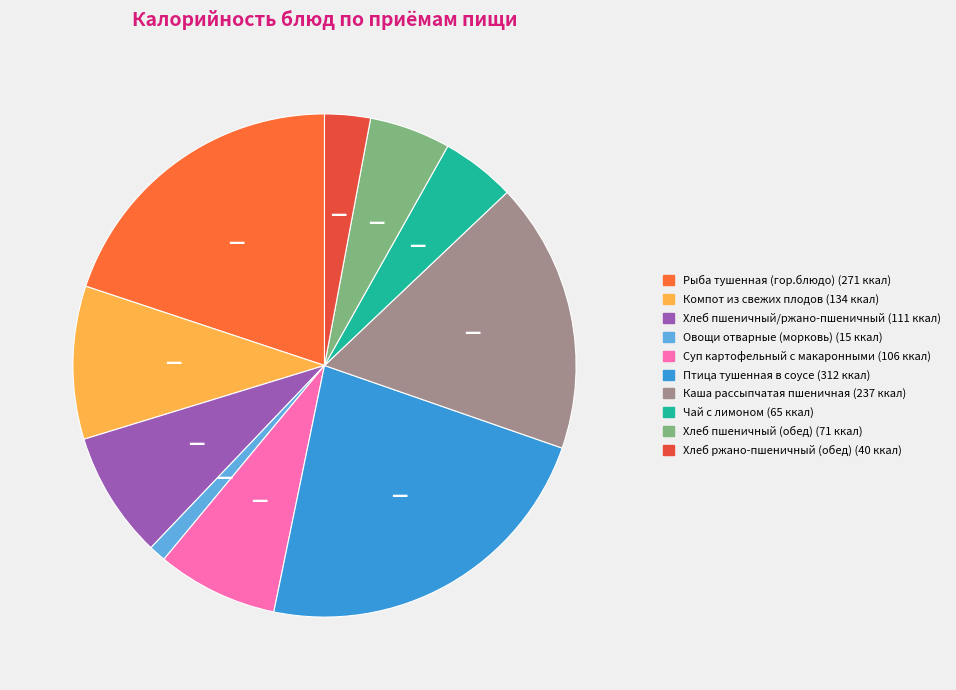

Does any single category account for the majority?

No